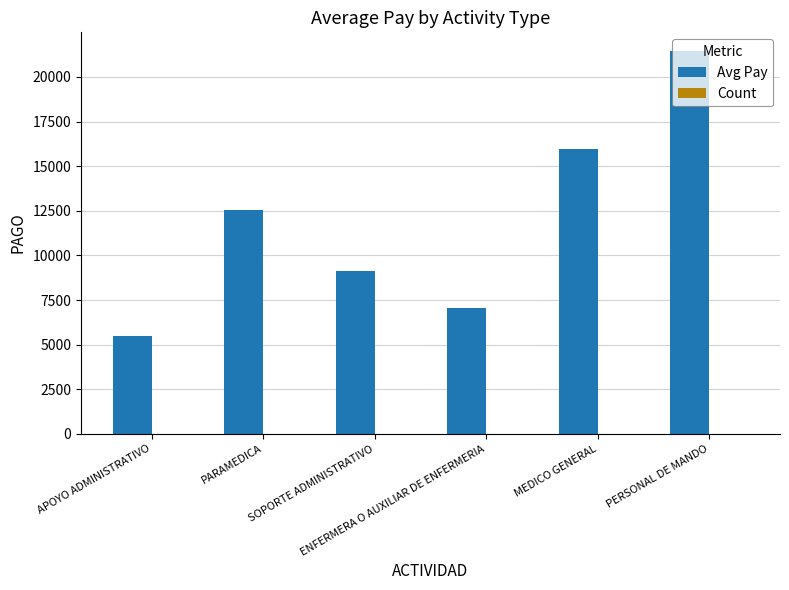

What is the maximum value for Avg Pay?

21425.4